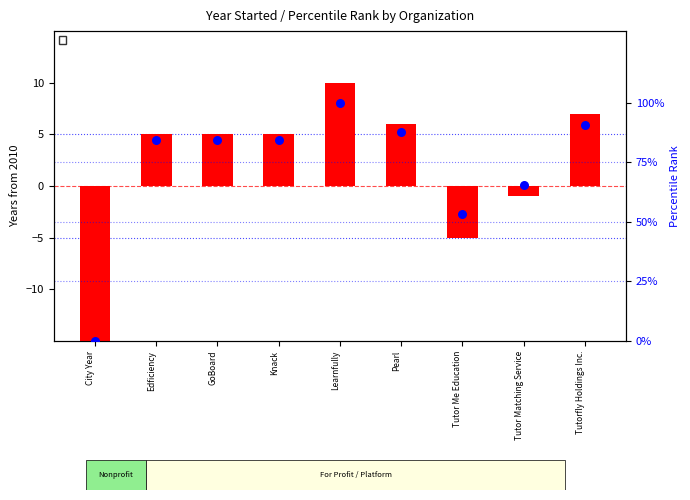

Is the value of diff from 2010 baseline at Learnfully greater than the value of percentile rank within the sample at Edficiency?

No